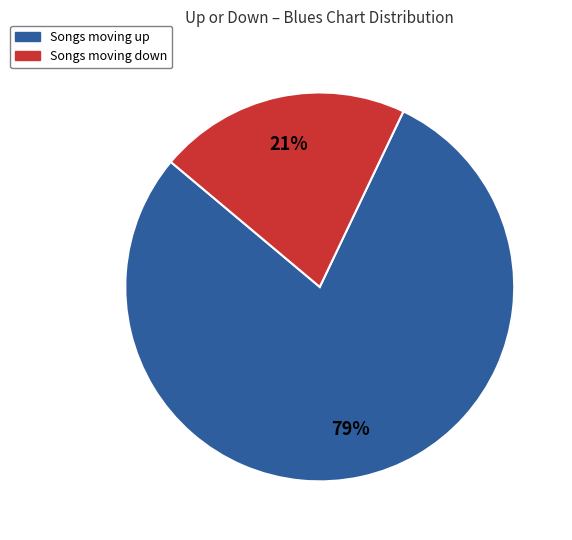

To the nearest percent, what is the average slice percentage?

50%